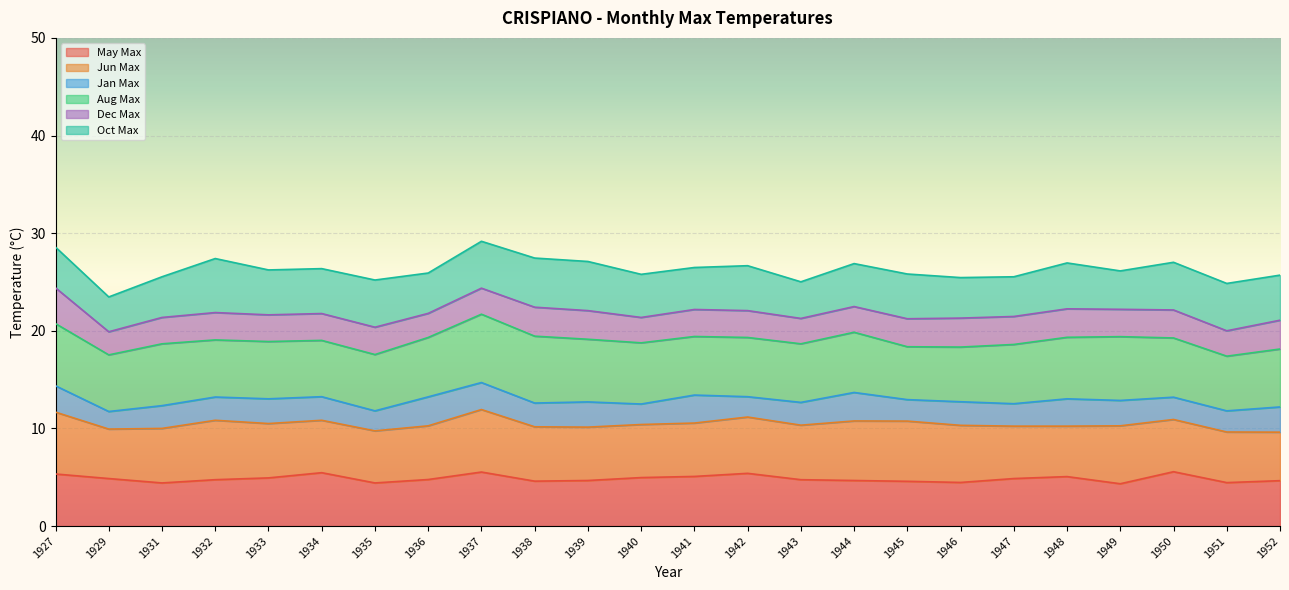

Is it true that May Max equals 1.8 at 1941?

False